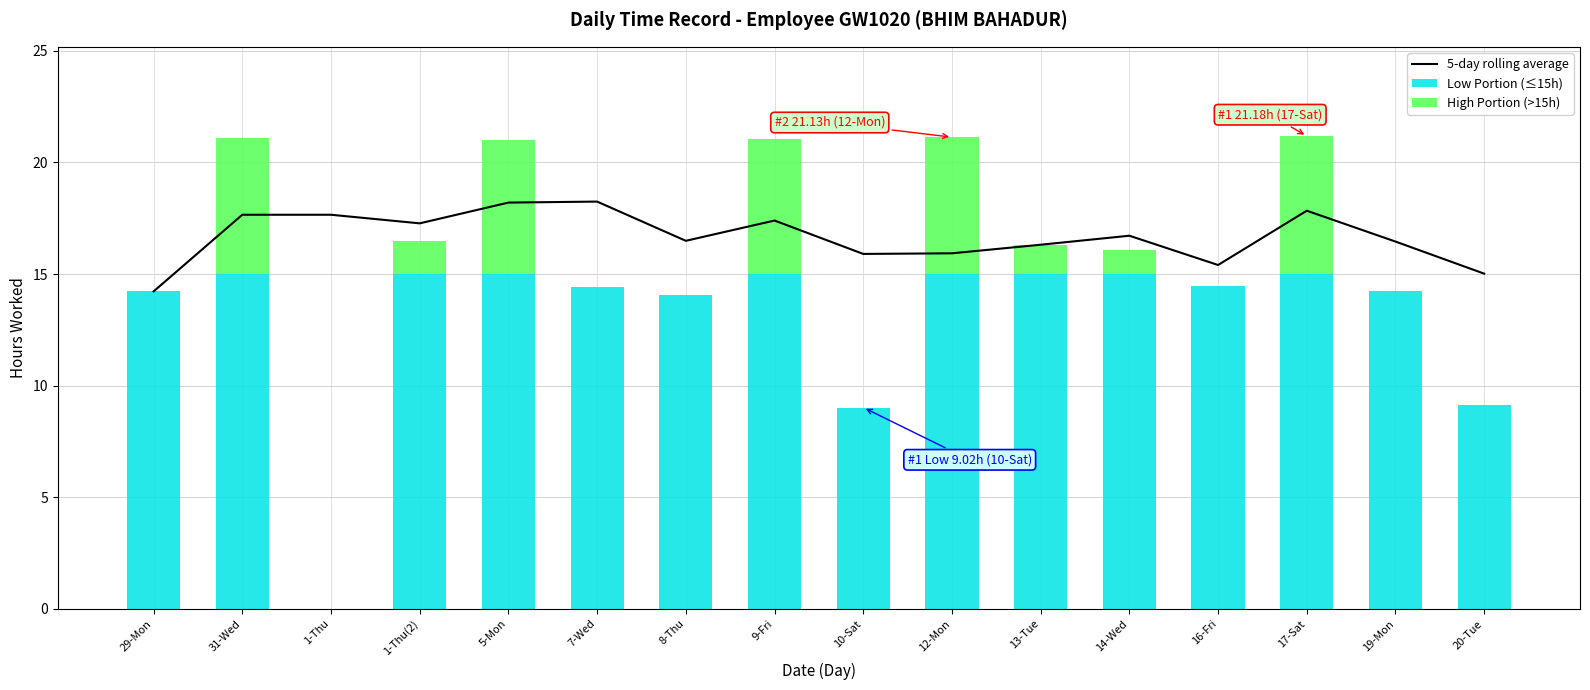

The 5-day rolling average series shows 9.3 at 20-Tue. True or false?

False